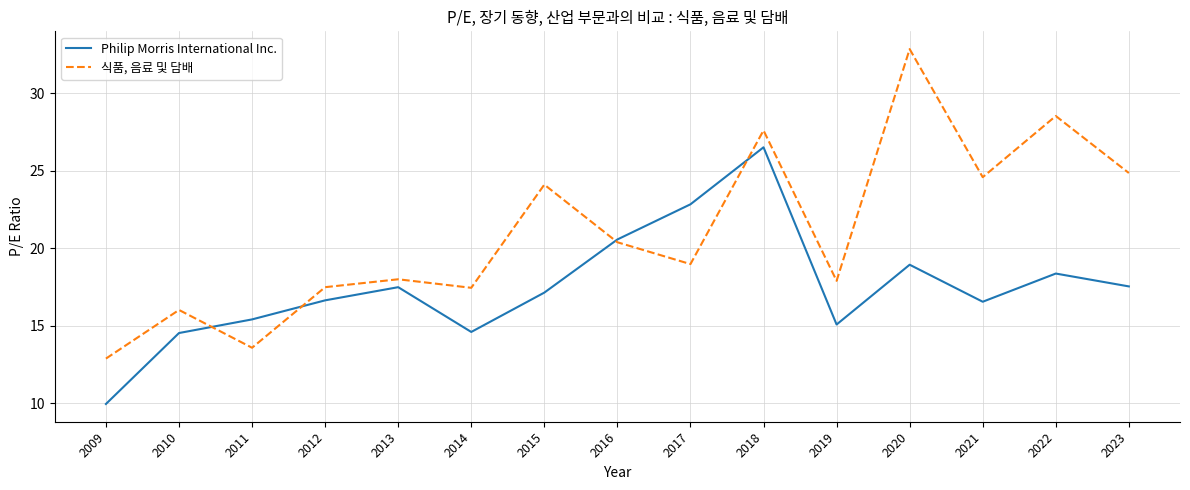

Is it true that Philip Morris International Inc. equals 16.6 at 2012?

True